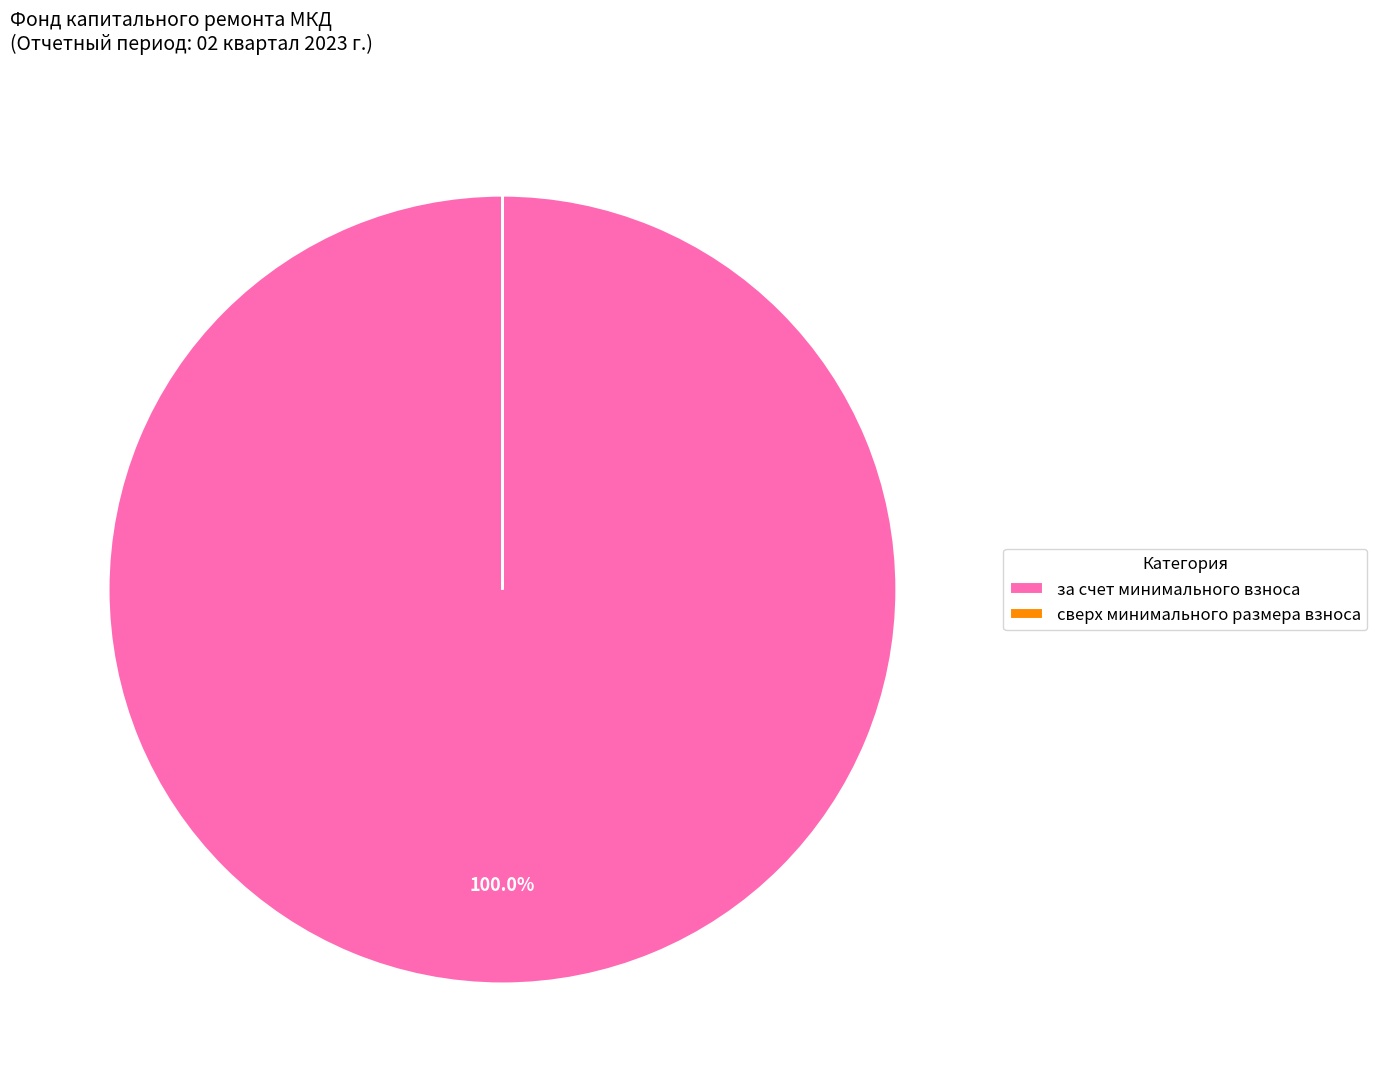

Does за счет минимального взноса represent more than half of the total?

Yes